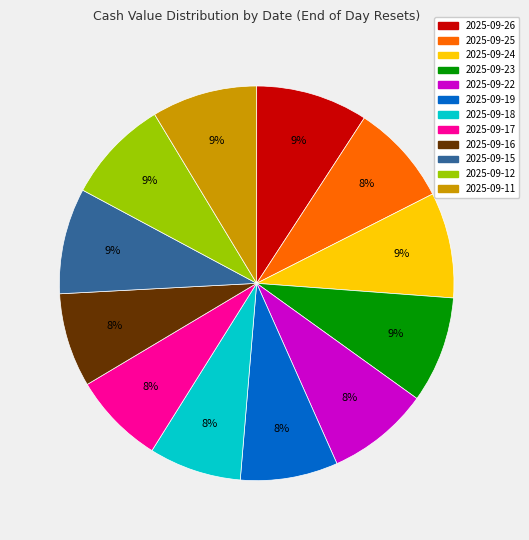

Combined, do 2025-09-12 and 2025-09-17 account for over 50%?

No